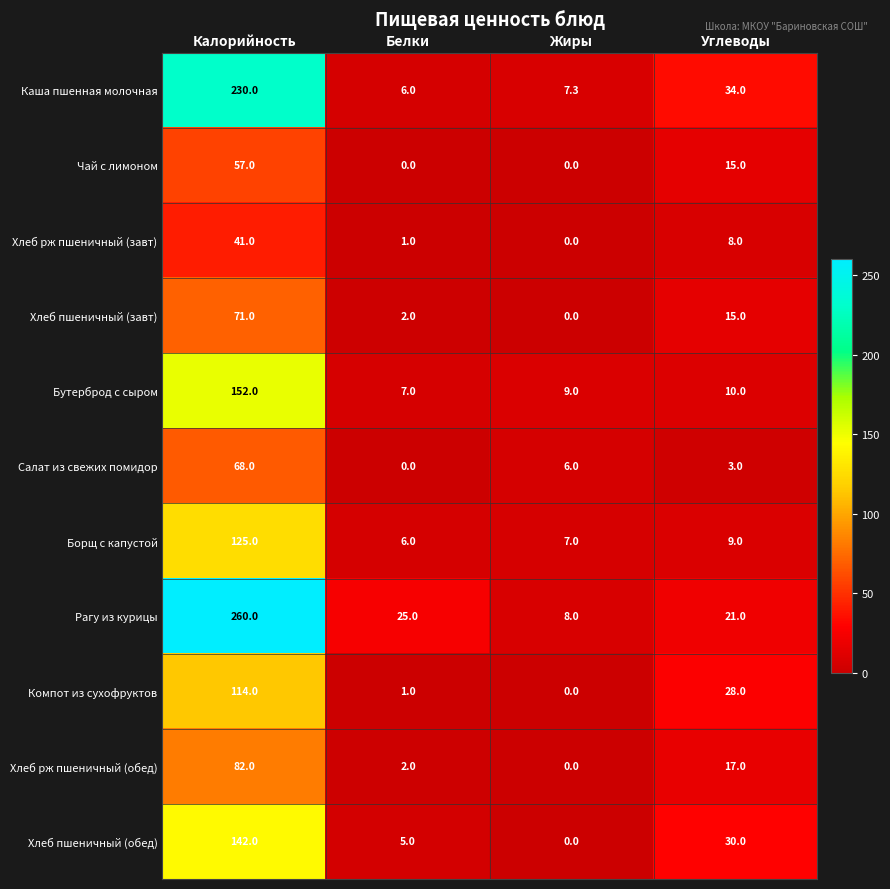

At Калорийность, list the series in order from smallest to largest.

Хлеб рж пшеничный (завт), Чай с лимоном, Салат из свежих помидор, Хлеб пшеничный (завт), Хлеб рж пшеничный (обед), Компот из сухофруктов, Борщ с капустой, Хлеб пшеничный (обед), Бутерброд с сыром, Каша пшенная молочная, Рагу из курицы